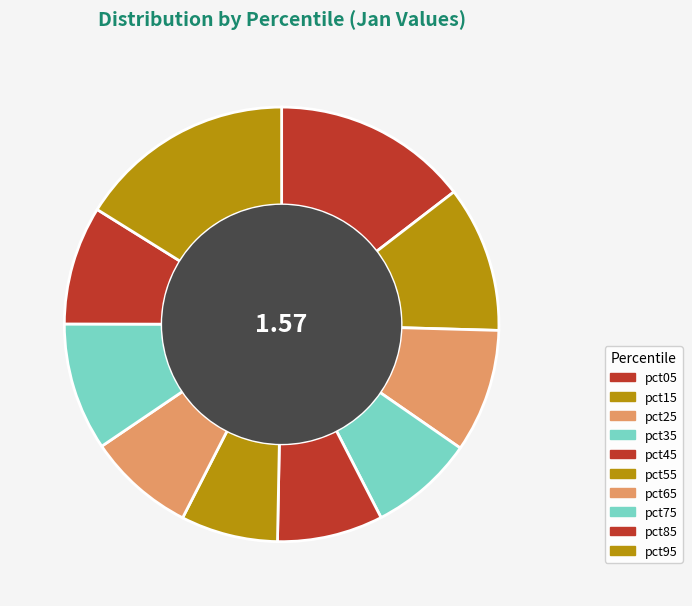

Rank the categories by value from lowest to highest.

pct55, pct35, pct45, pct65, pct85, pct25, pct75, pct15, pct05, pct95